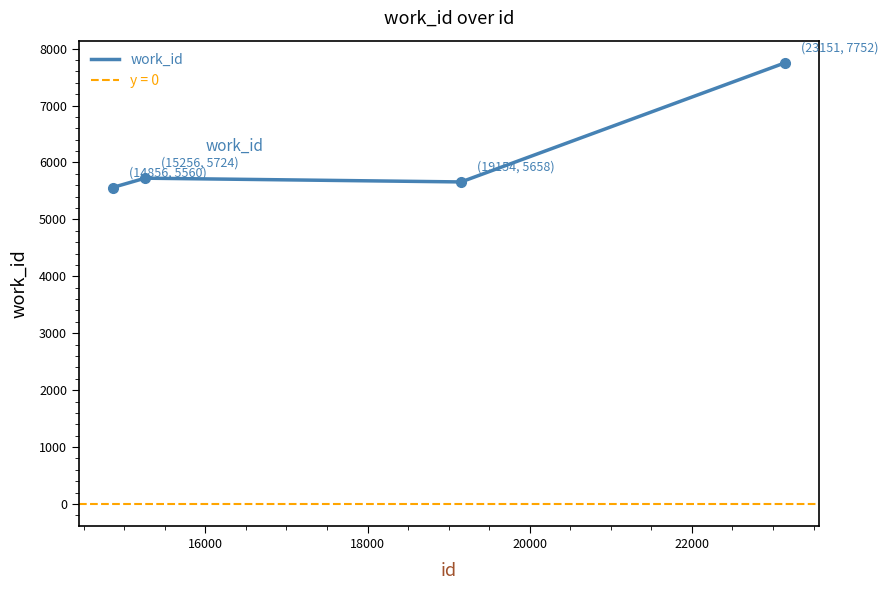

What is the lowest value of the work_id series?

5560